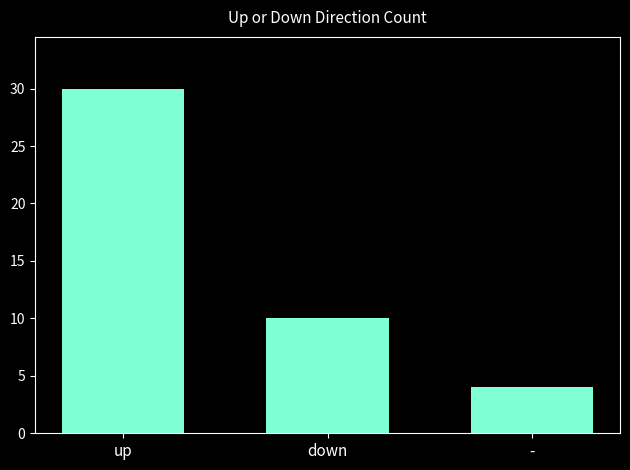

Where does the data first go above 10?

up